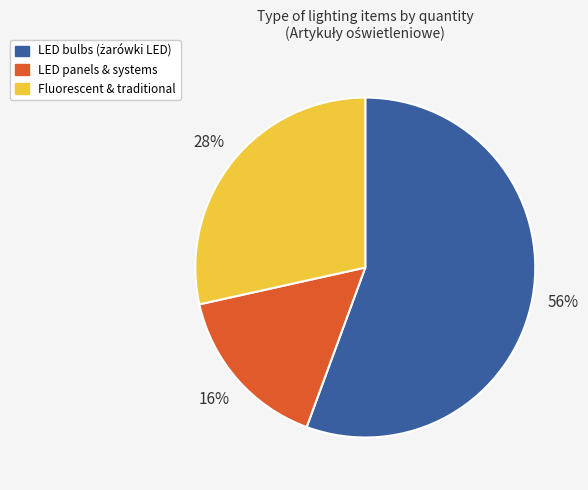

Is there any slice that represents more than half of the pie?

Yes